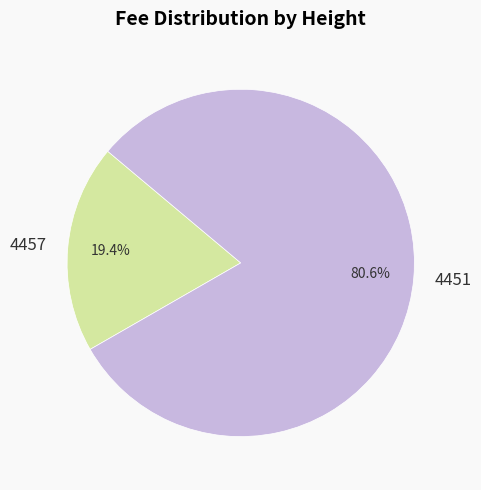

Which slice is the smallest?

4457